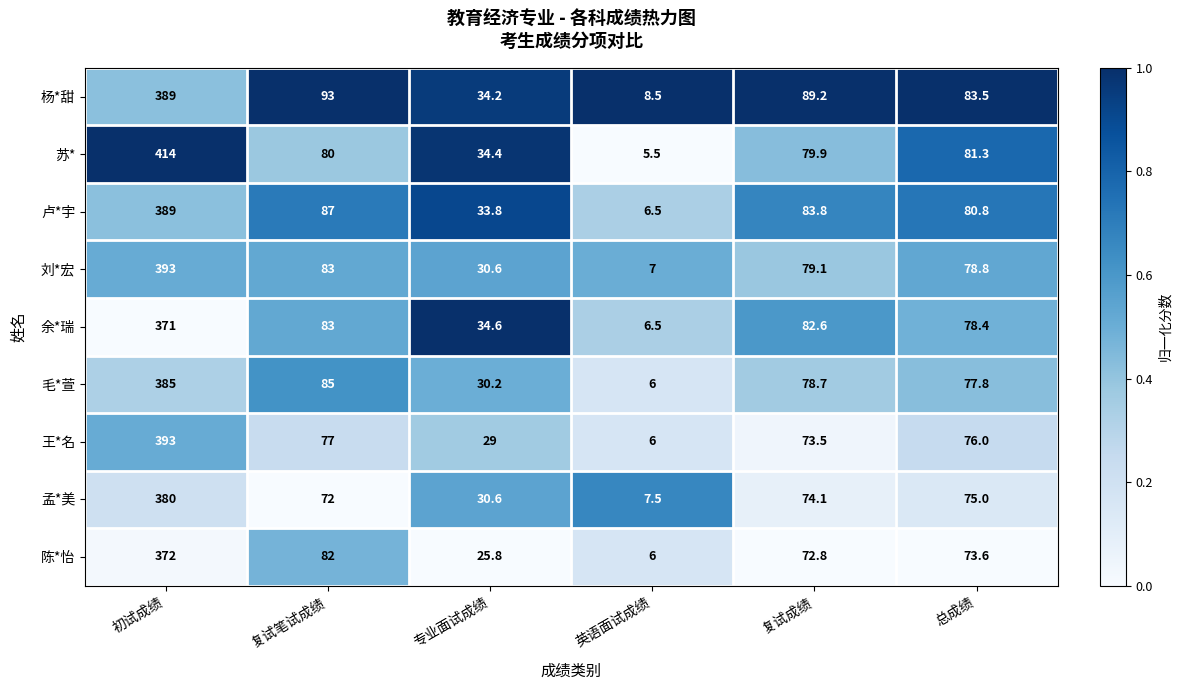

What is the spread (max minus min) of values at 初试成绩?

43.0